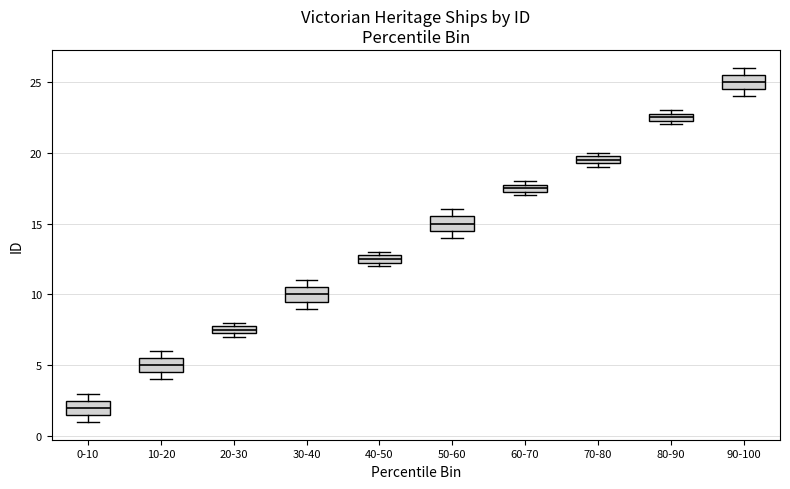

Where does the median line of the box for 50-60 sit on the y-axis? The values are not printed on the chart, so give them approximately, as read against the axis.

15.0